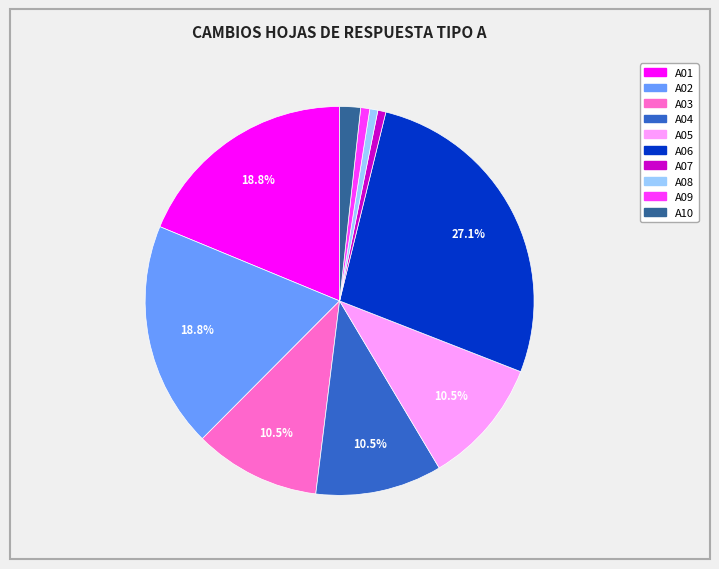

Does A03 account for over 50% of the chart?

No